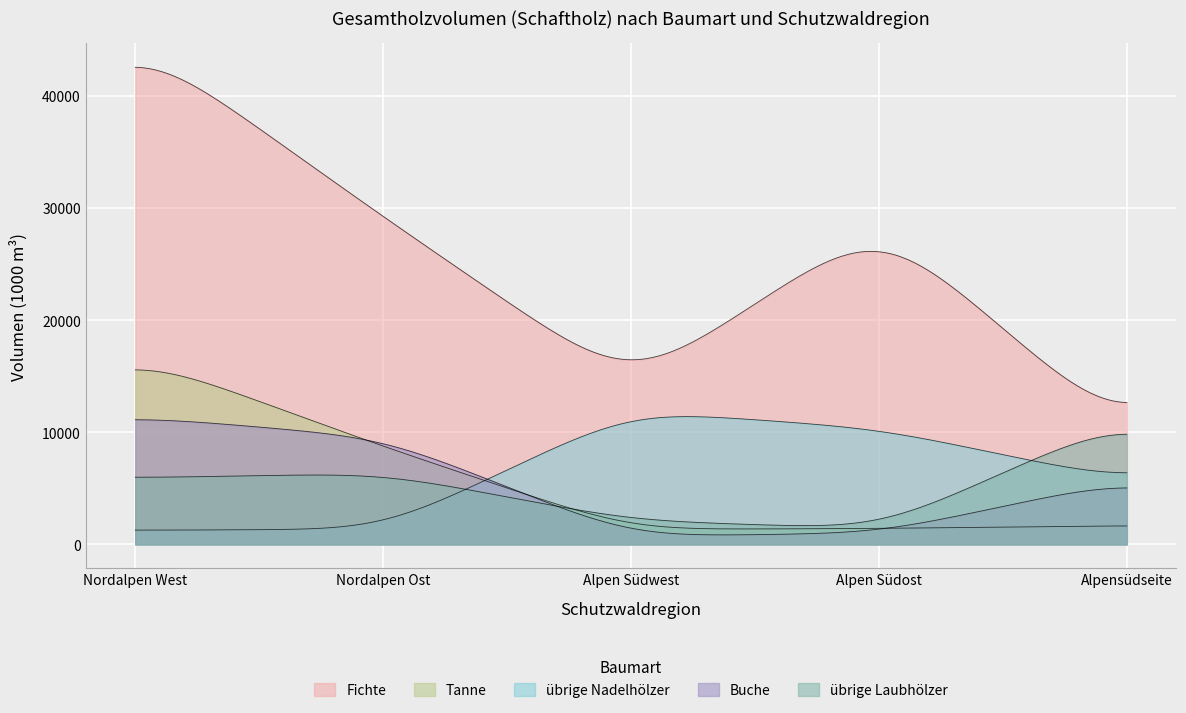

True or false: Tanne and Fichte cross at least once.

False